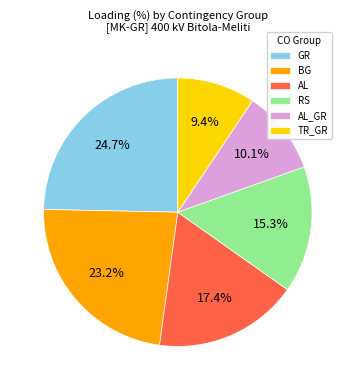

How many segments does this pie chart have?

6